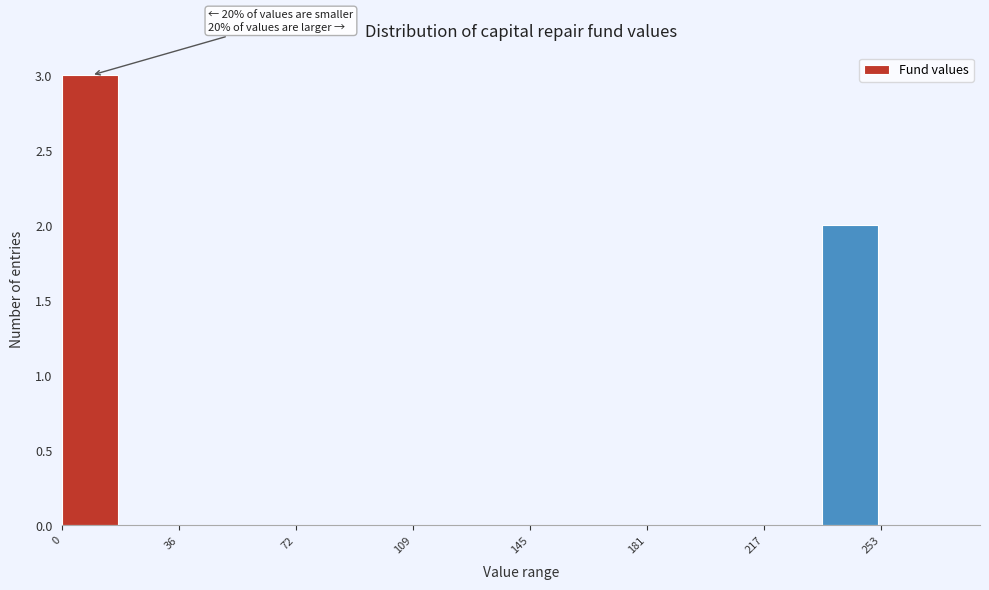

Read against the x-axis, roughly where is the centre of the tallest bar?

10